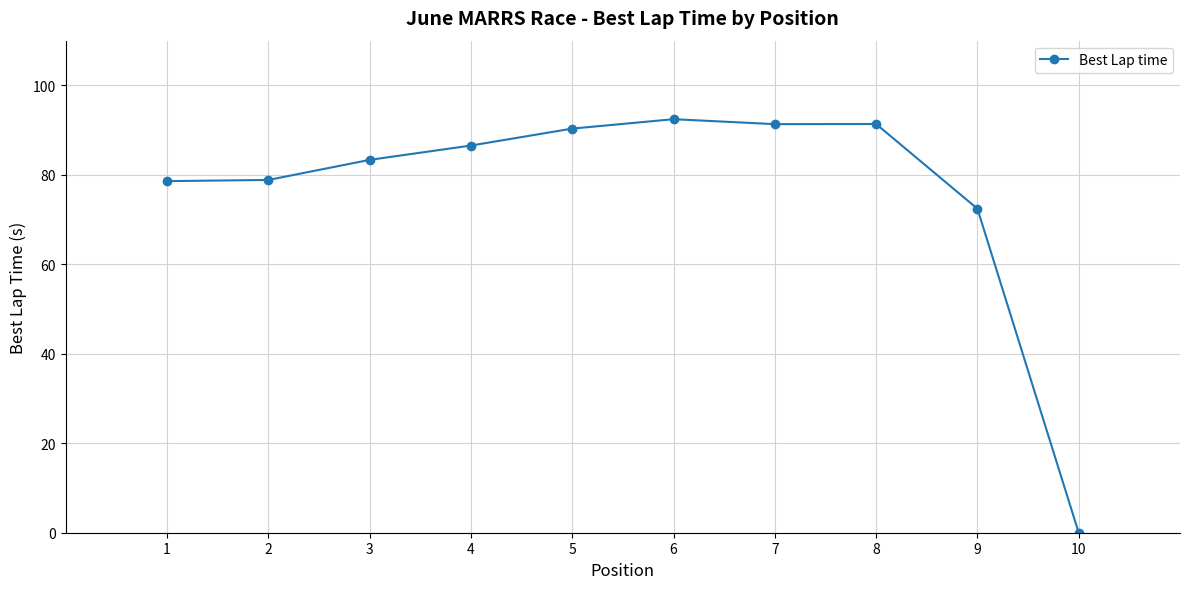

At which category does the data reach its first local peak?

6